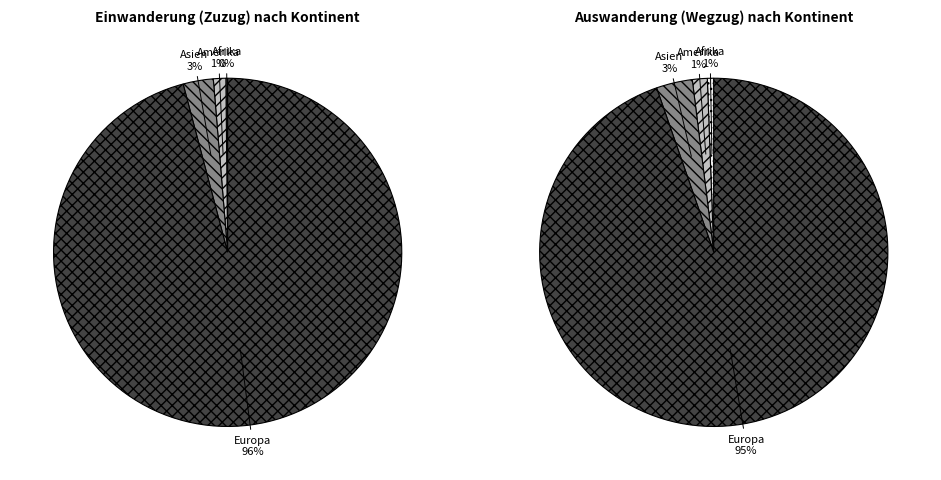

Does Europa represent more than half of the total?

Yes